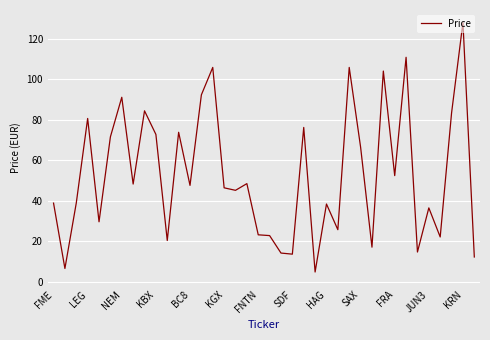

What is the greatest value displayed?

128.0